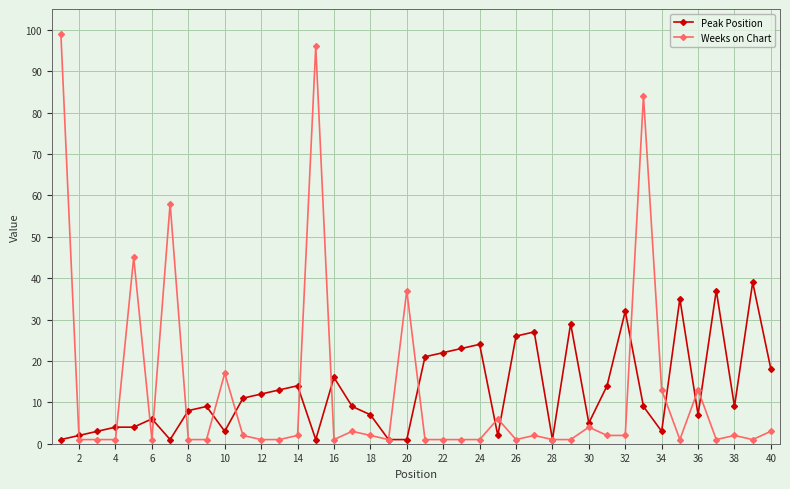

Which series has the widest spread of values?

Weeks on Chart